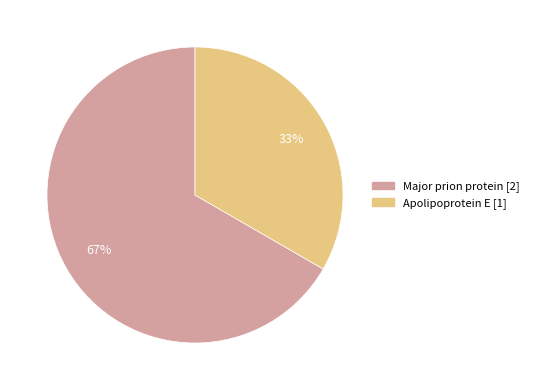

Is Major prion protein the majority of the pie?

Yes